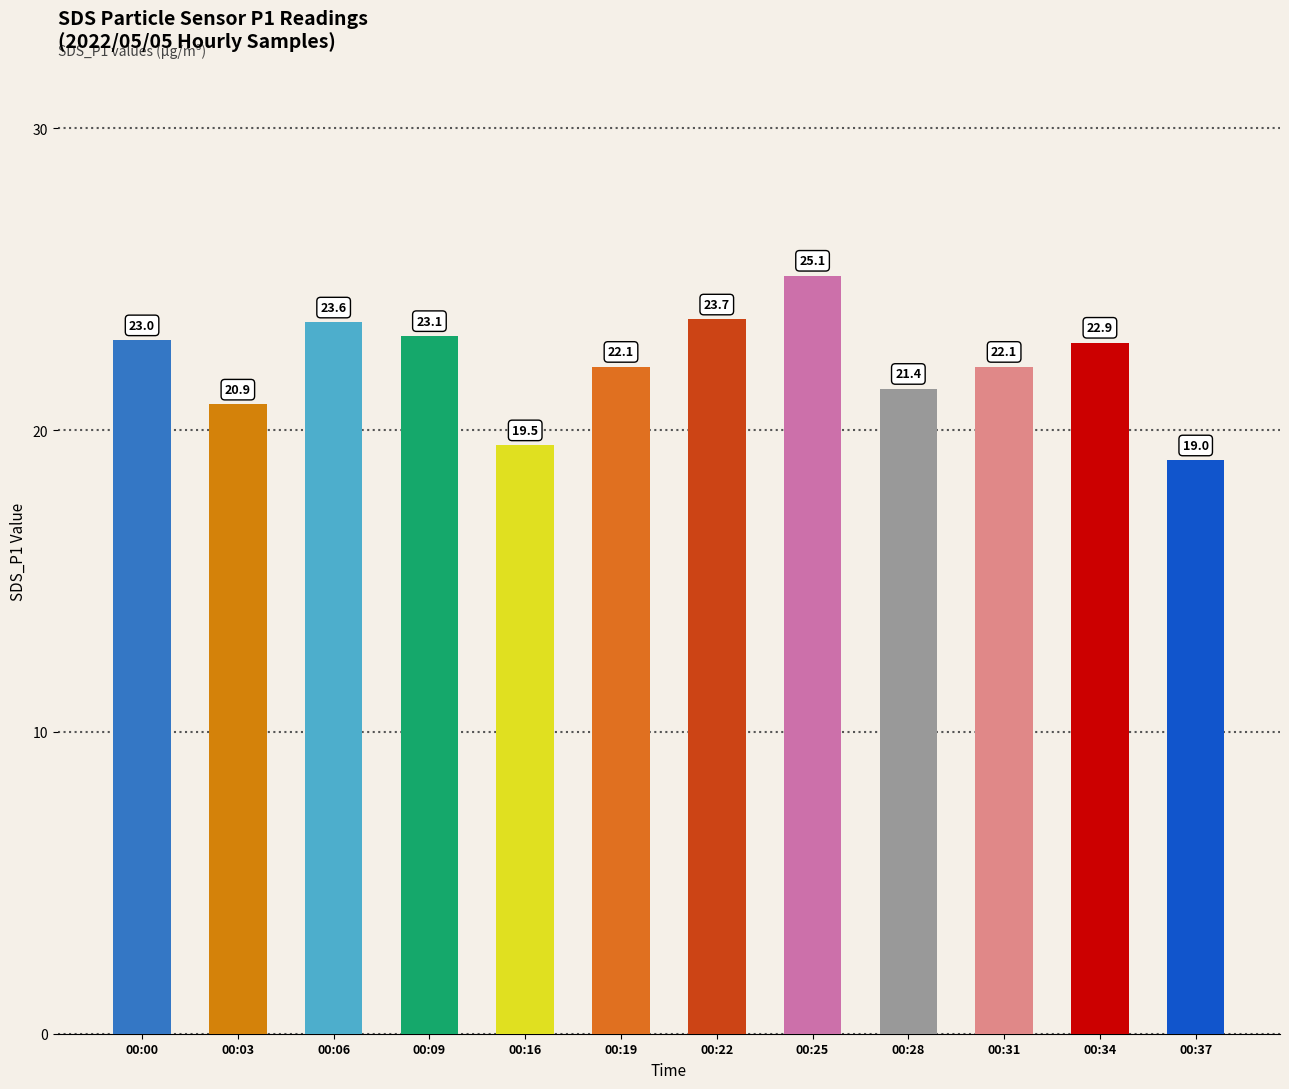

What is the difference between the second highest and minimum values?

4.7